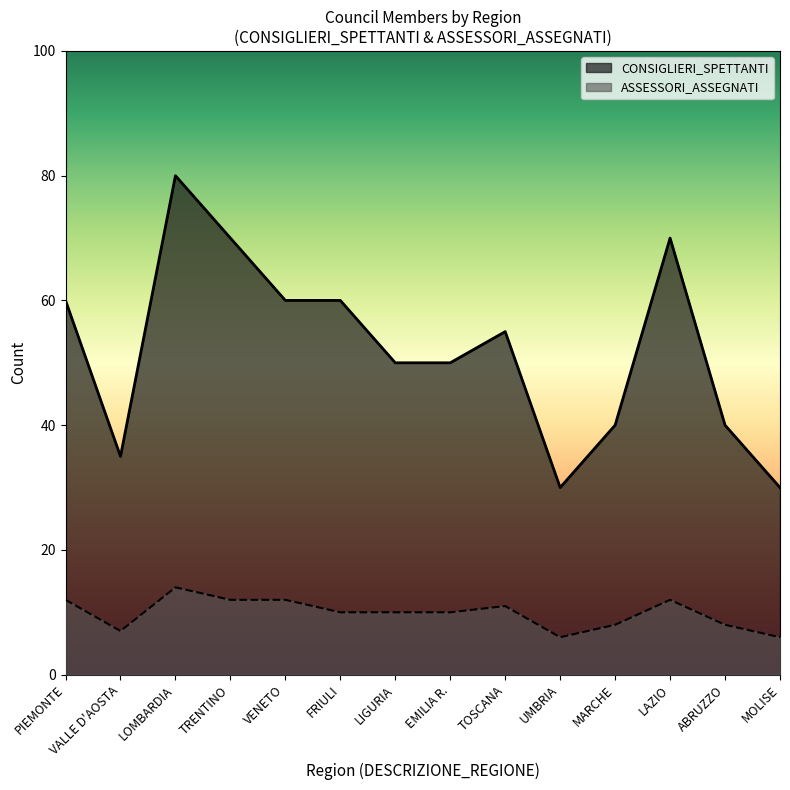

What is the lowest value of the CONSIGLIERI_SPETTANTI series?

30